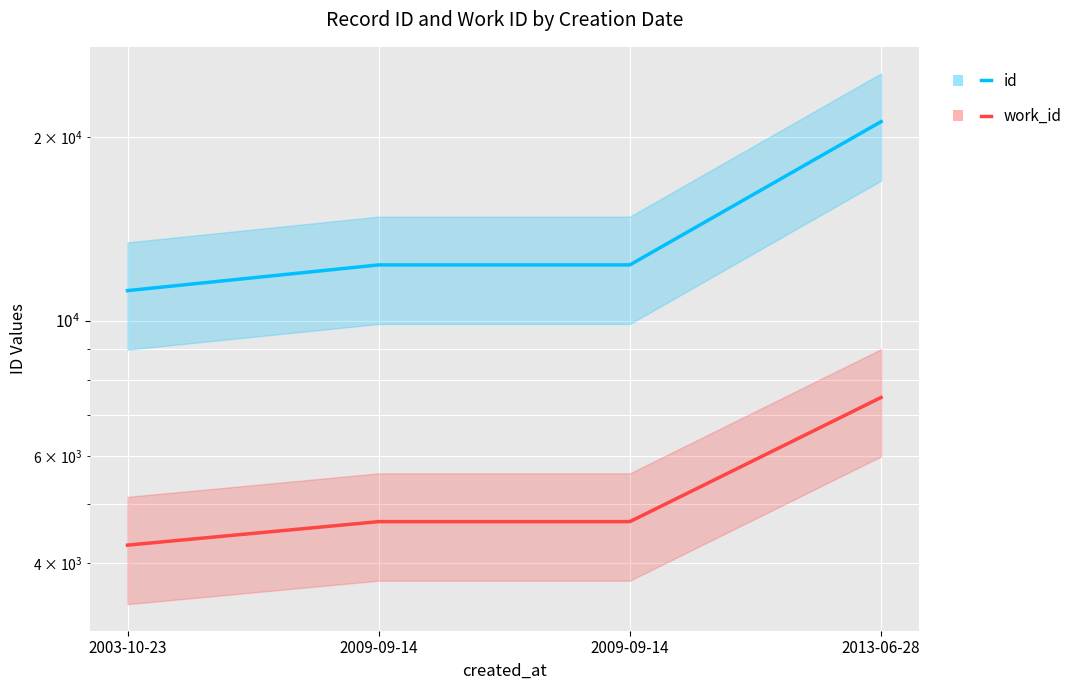

What is the spread (max minus min) of values at 2009-09-14?

7672